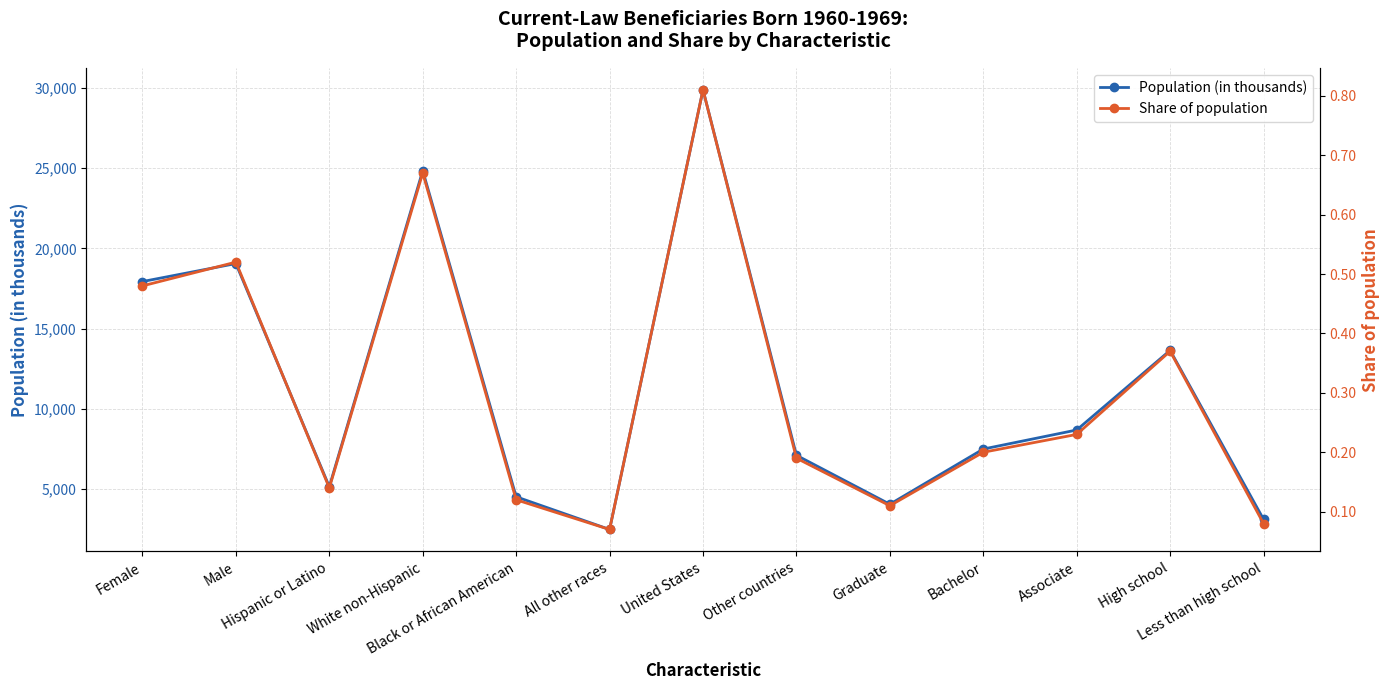

At how many categories does at least one series exceed 7357?

7